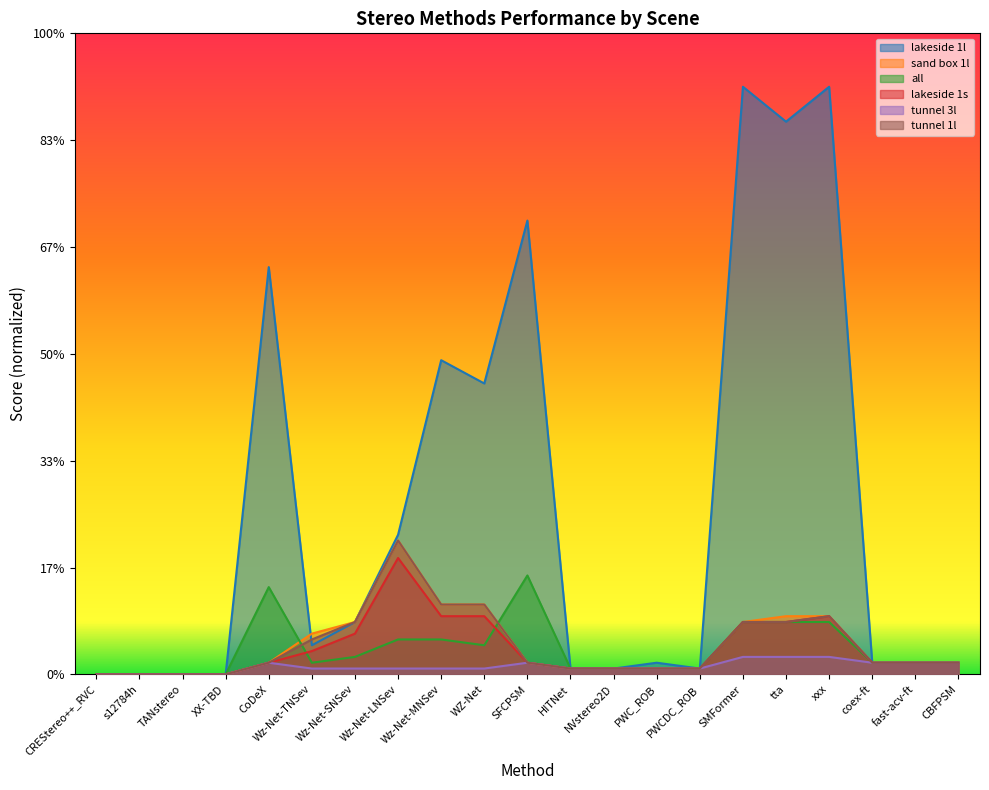

In sand box 1l, how many points are higher than both neighbors (excluding endpoints)?

1